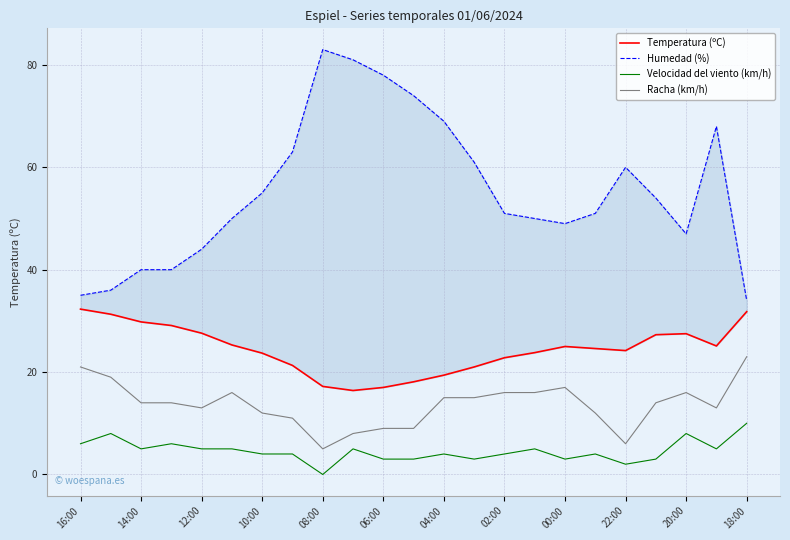

Does the chart have visible grid lines?

Yes